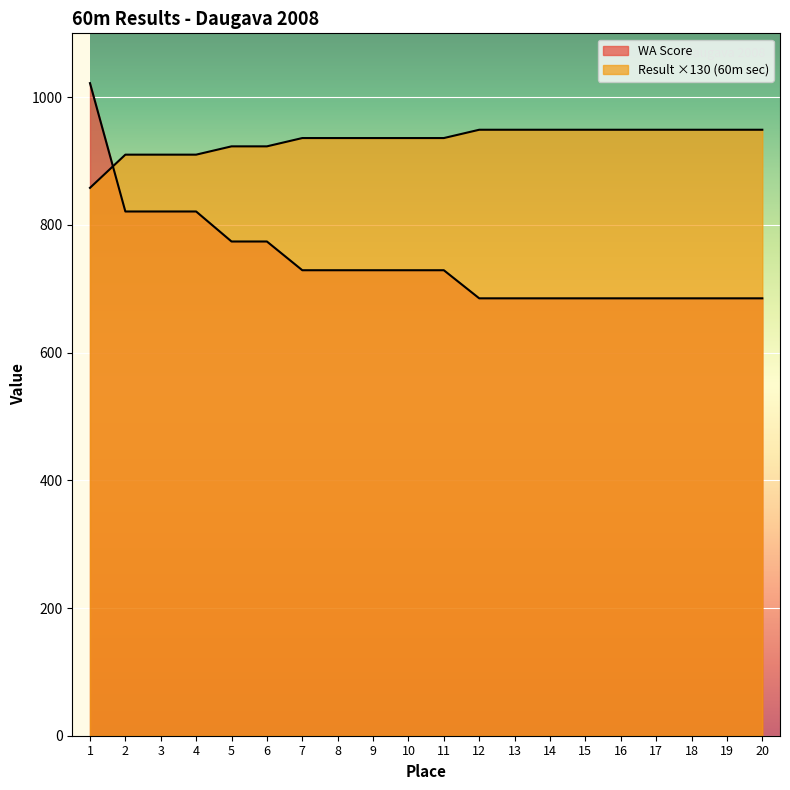

What is the sum of all WA Score values?

14843